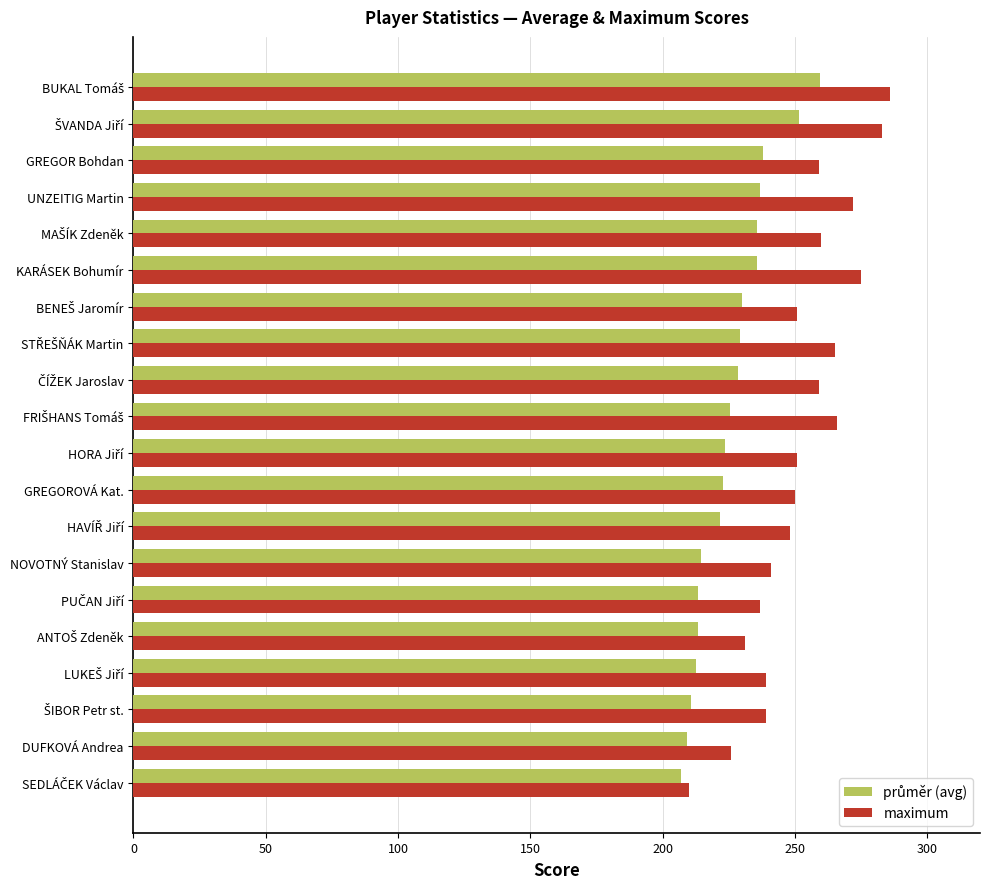

What is the total value across all series at UNZEITIG Martin?

508.9